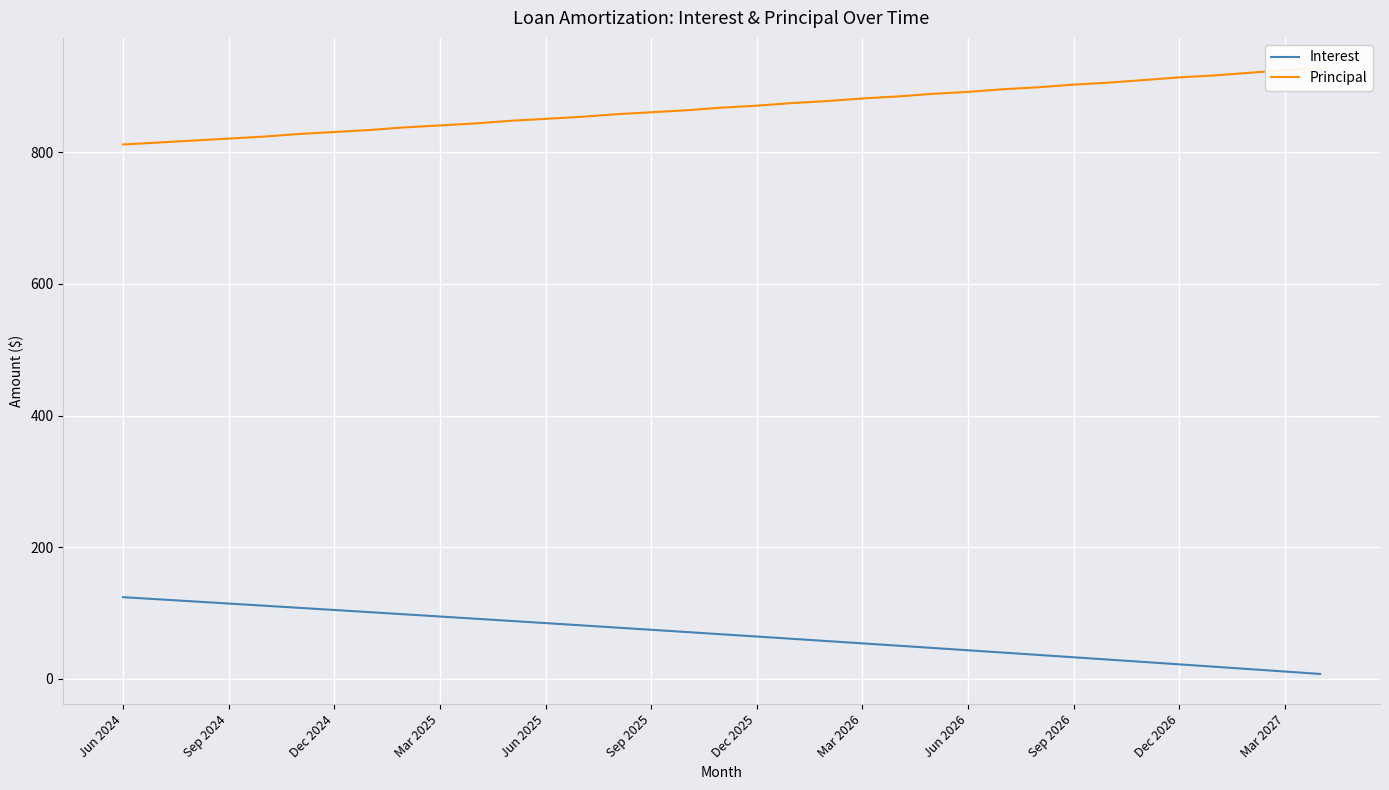

At which label does Interest first exceed 67?

Jun 2024